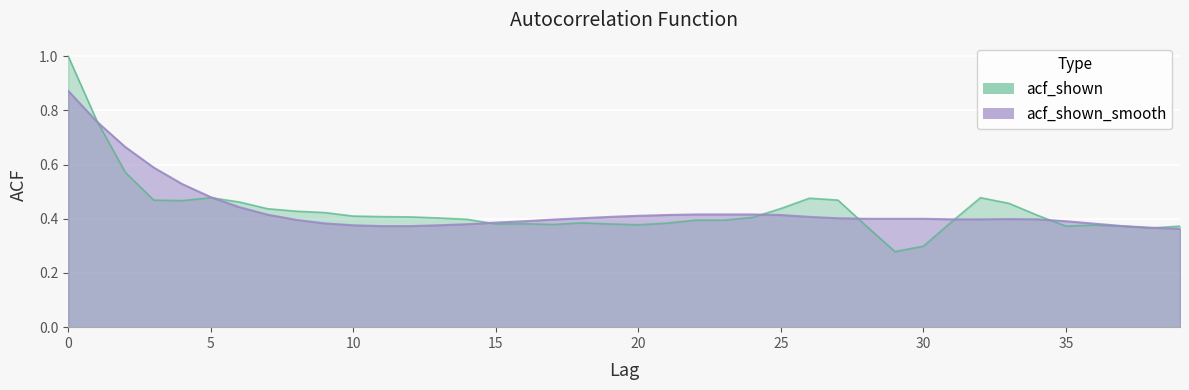

List the series in order of their overall mean, lowest first.

acf_shown, acf_shown_smooth